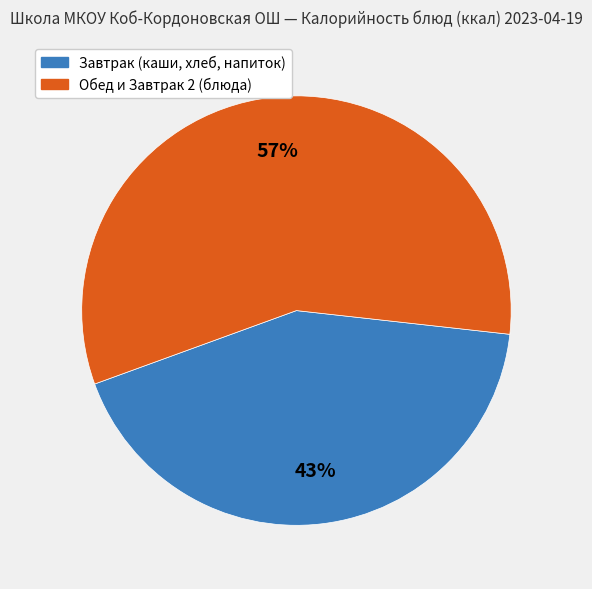

Does any single category account for the majority?

Yes